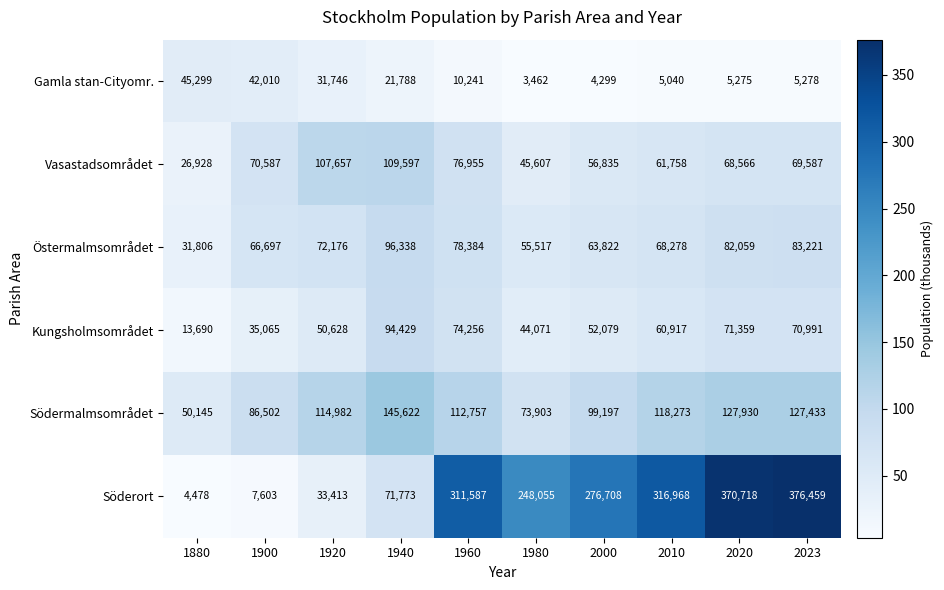

Where does the Gamla stan-Cityomr. series first go above 10241?

1880